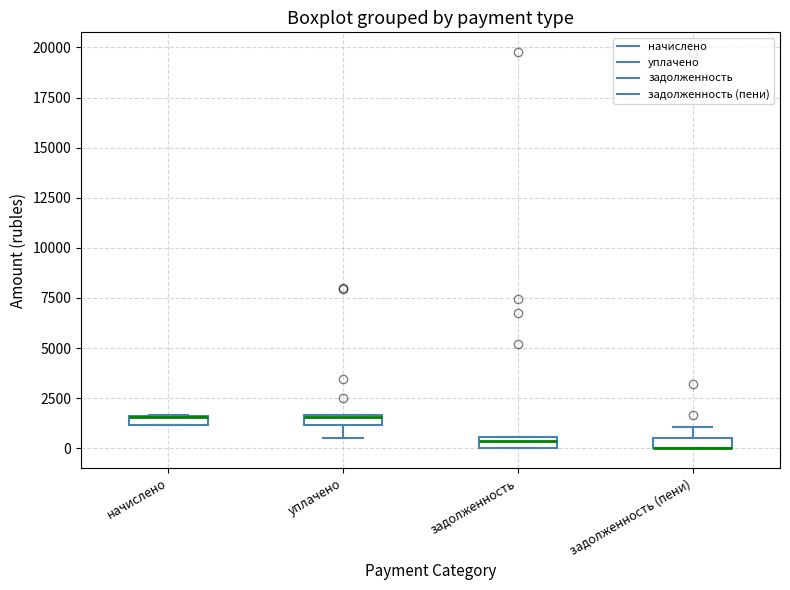

Where is the lower edge of the box for уплачено on the y-axis? The values are not printed on the chart, so give them approximately, as read against the axis.

1000